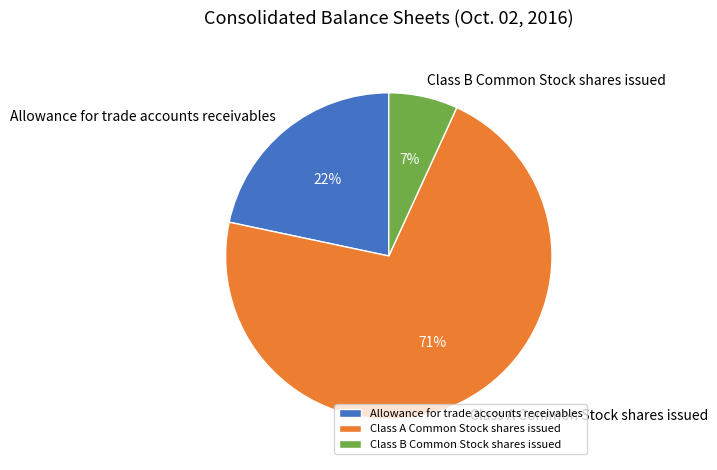

To the nearest percent, what is the combined percentage of Class A Common Stock shares issued and Class B Common Stock shares issued?

78%